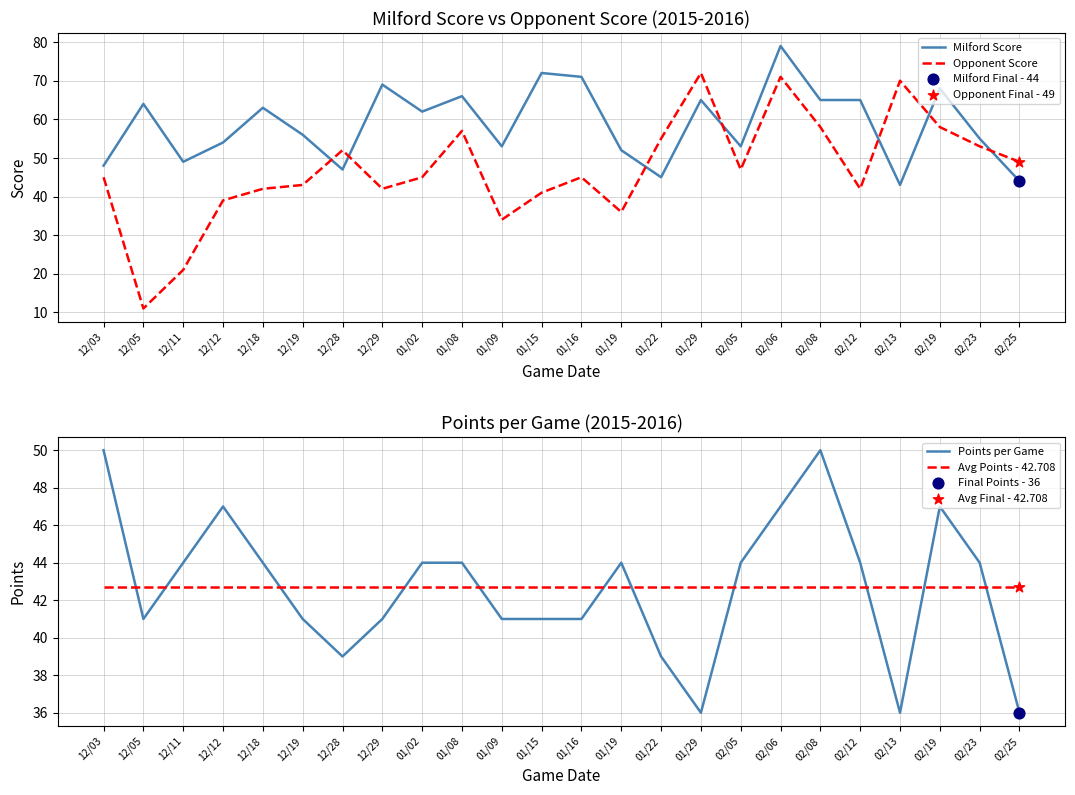

Which series has the largest Y range (max minus min)?

Opponent Score